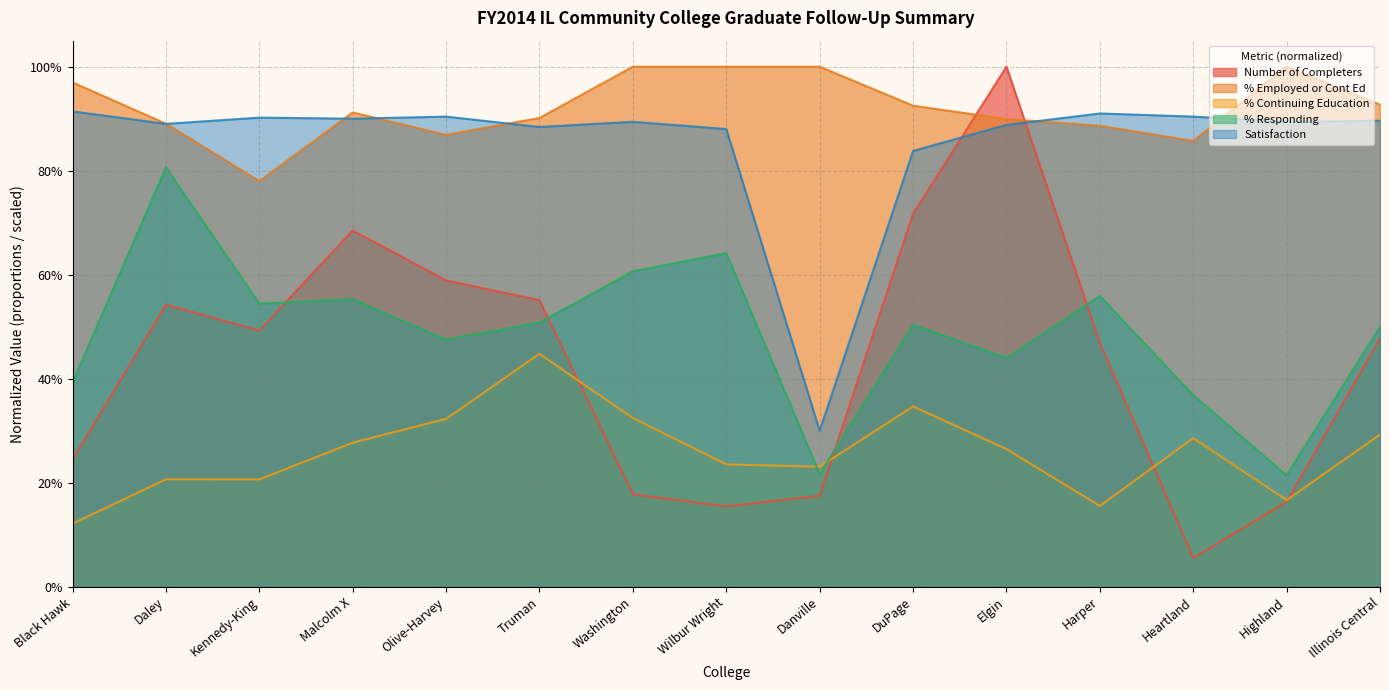

Is it true that % Continuing Education equals 0.4 at Truman?

True